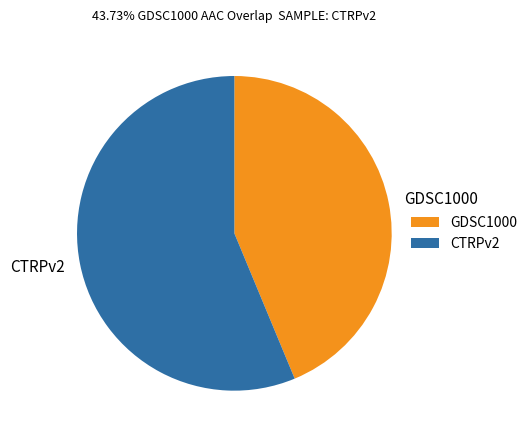

What is the ratio of the value at GDSC1000 to the value at CTRPv2?

0.8